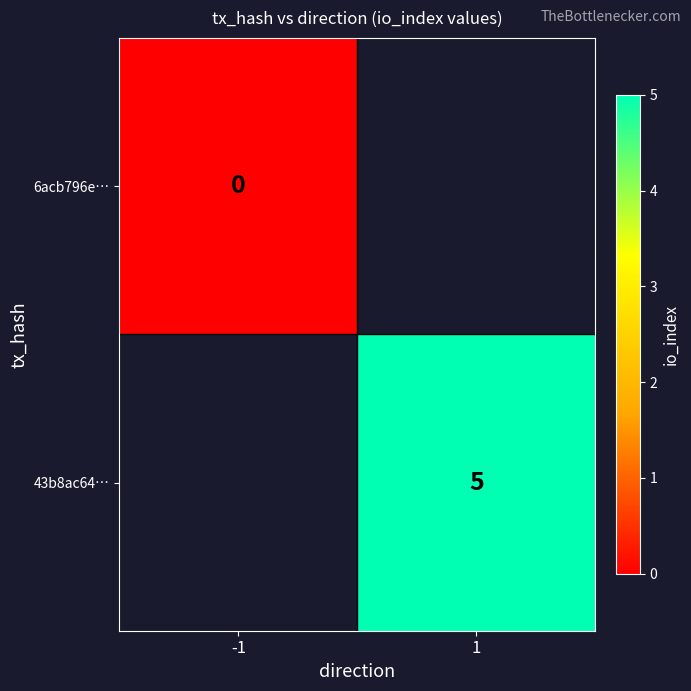

Is the value of 43b8ac64… at 1 greater than the value of 6acb796e… at -1?

Yes